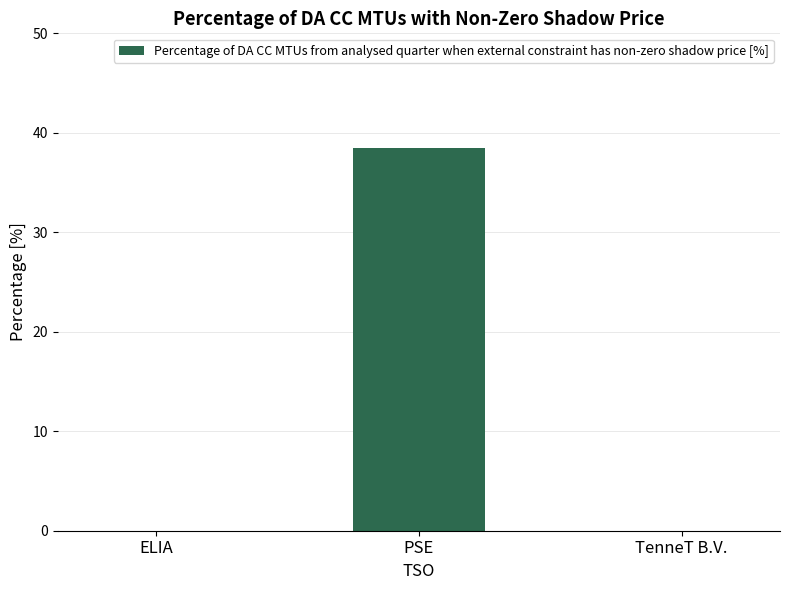

How many categories are shown in the chart?

3